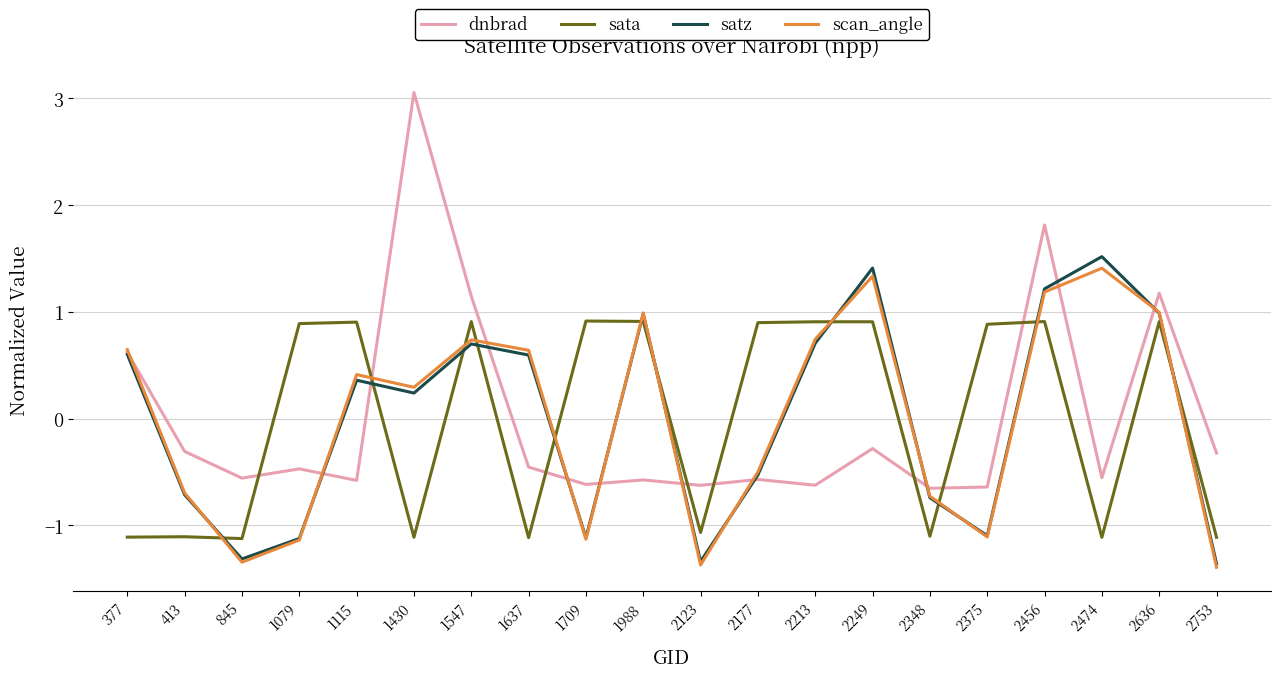

What is the greatest value displayed?

3.1